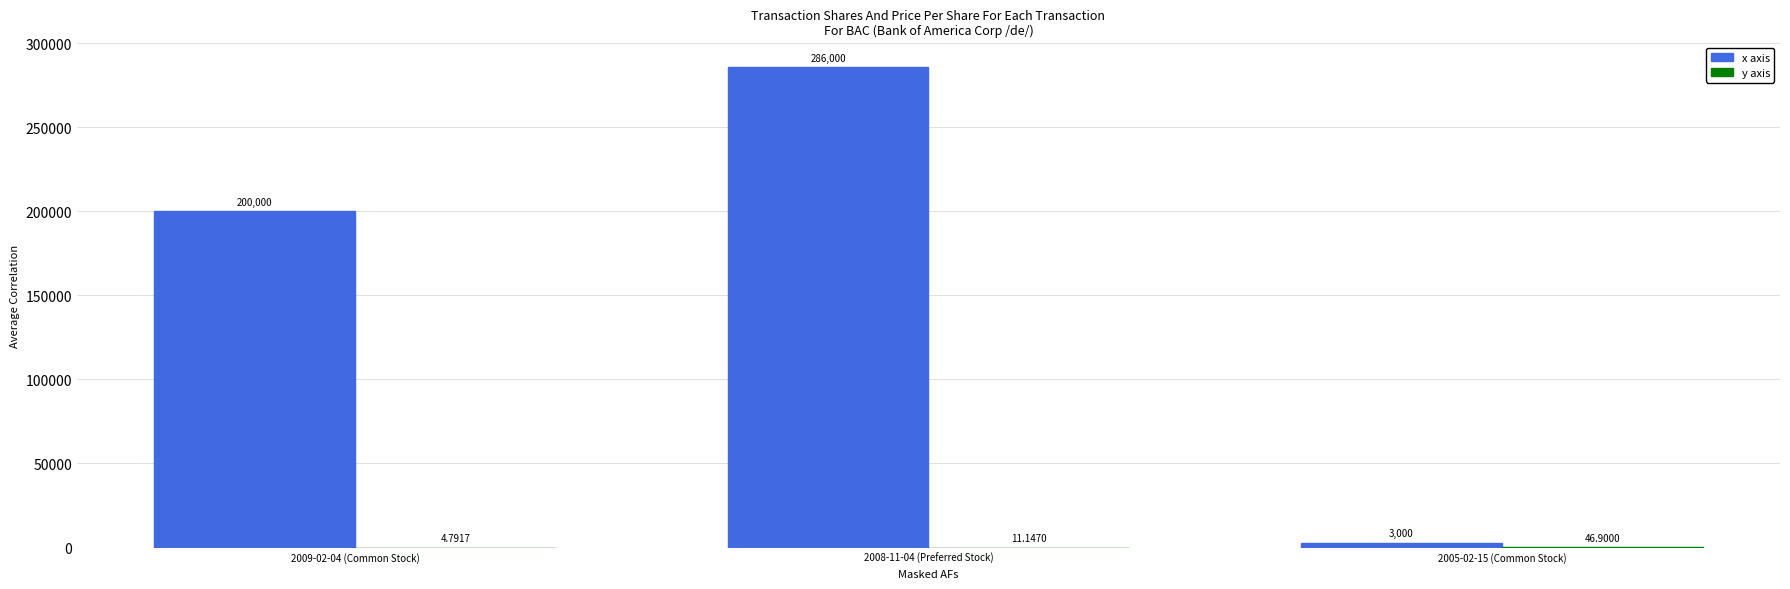

What is the sum of the x axis values at 2005-02-15 (Common Stock) and 2009-02-04 (Common Stock)?

203000.0